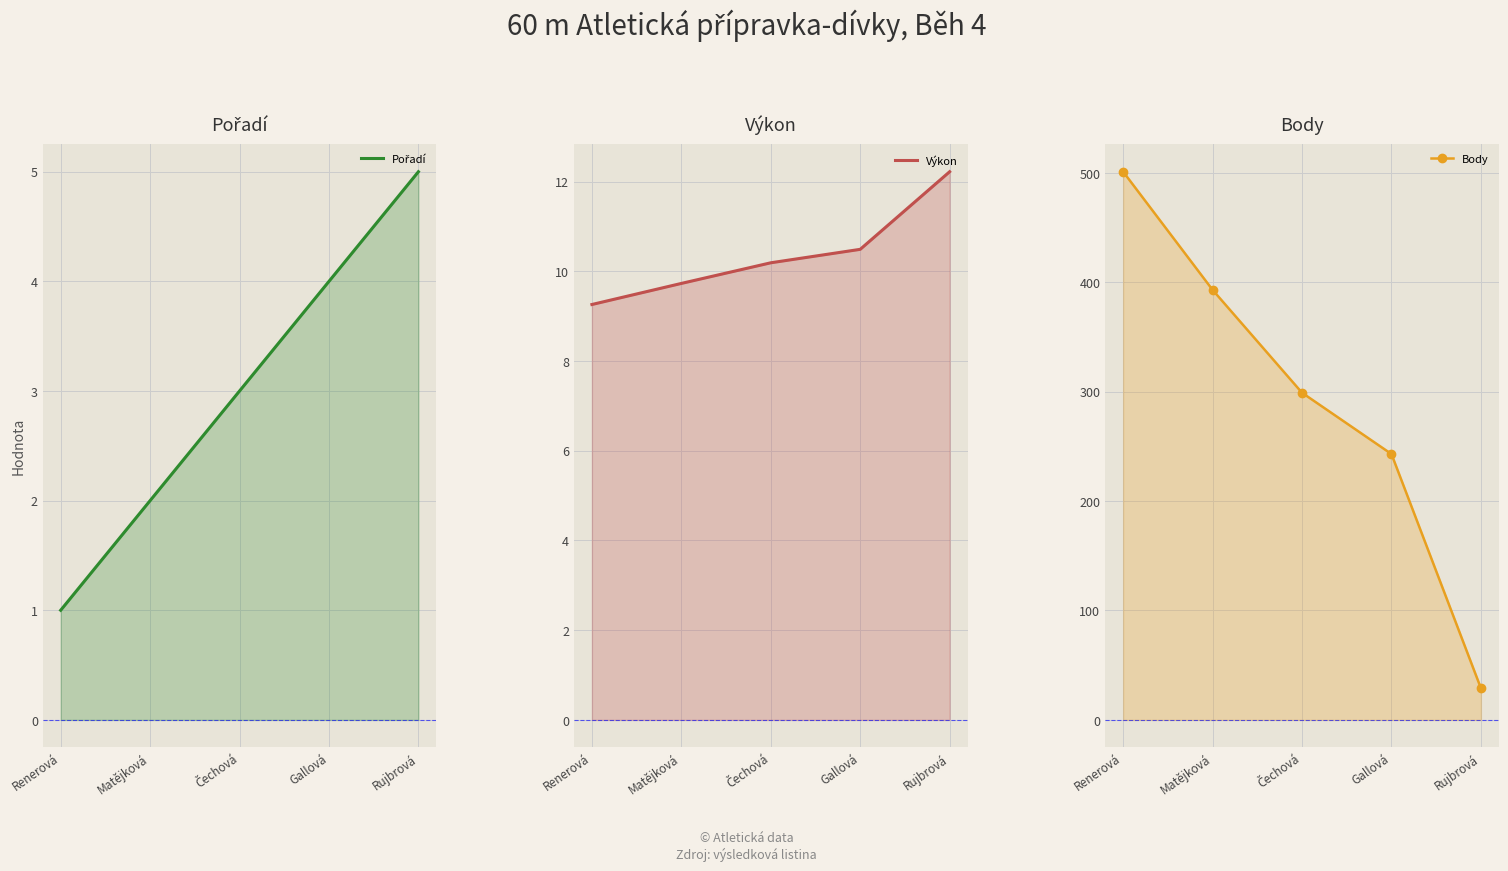

True or false: Body has more than 0 interior local peaks.

False